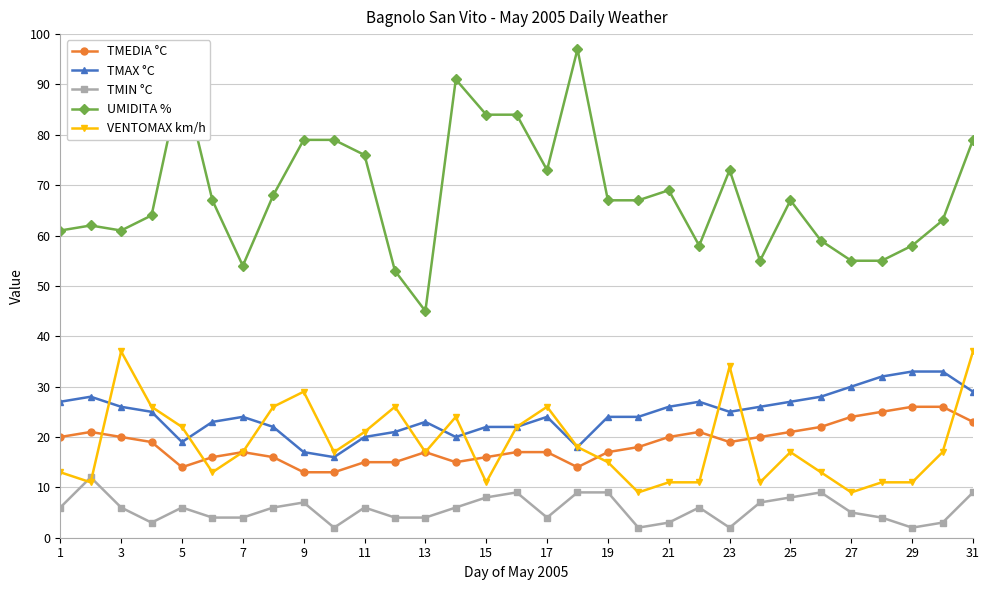

What is the maximum value for VENTOMAX km/h?

37